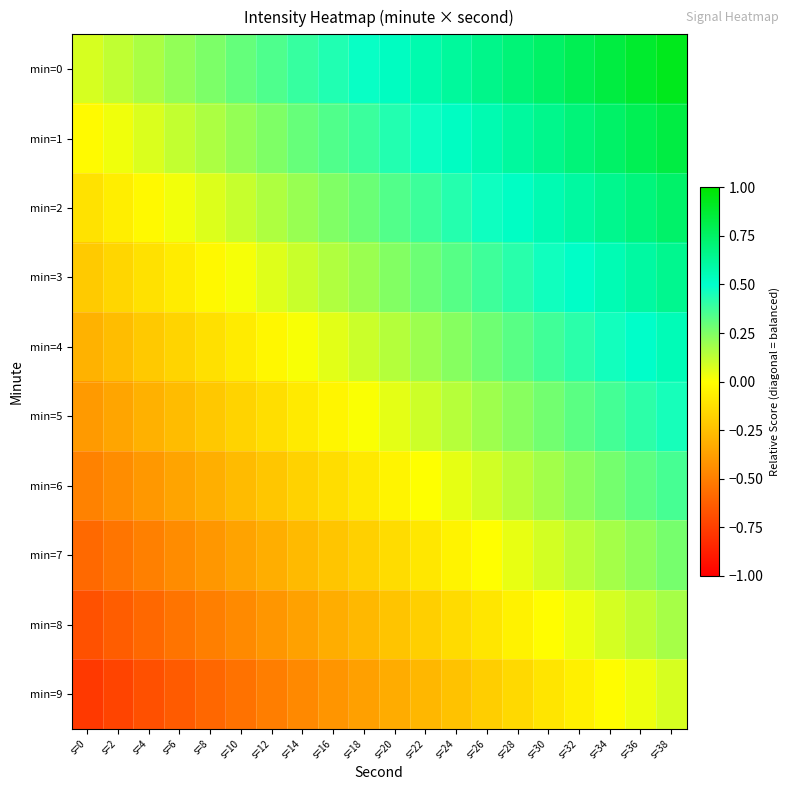

Which series has the largest total across all categories?

min=0